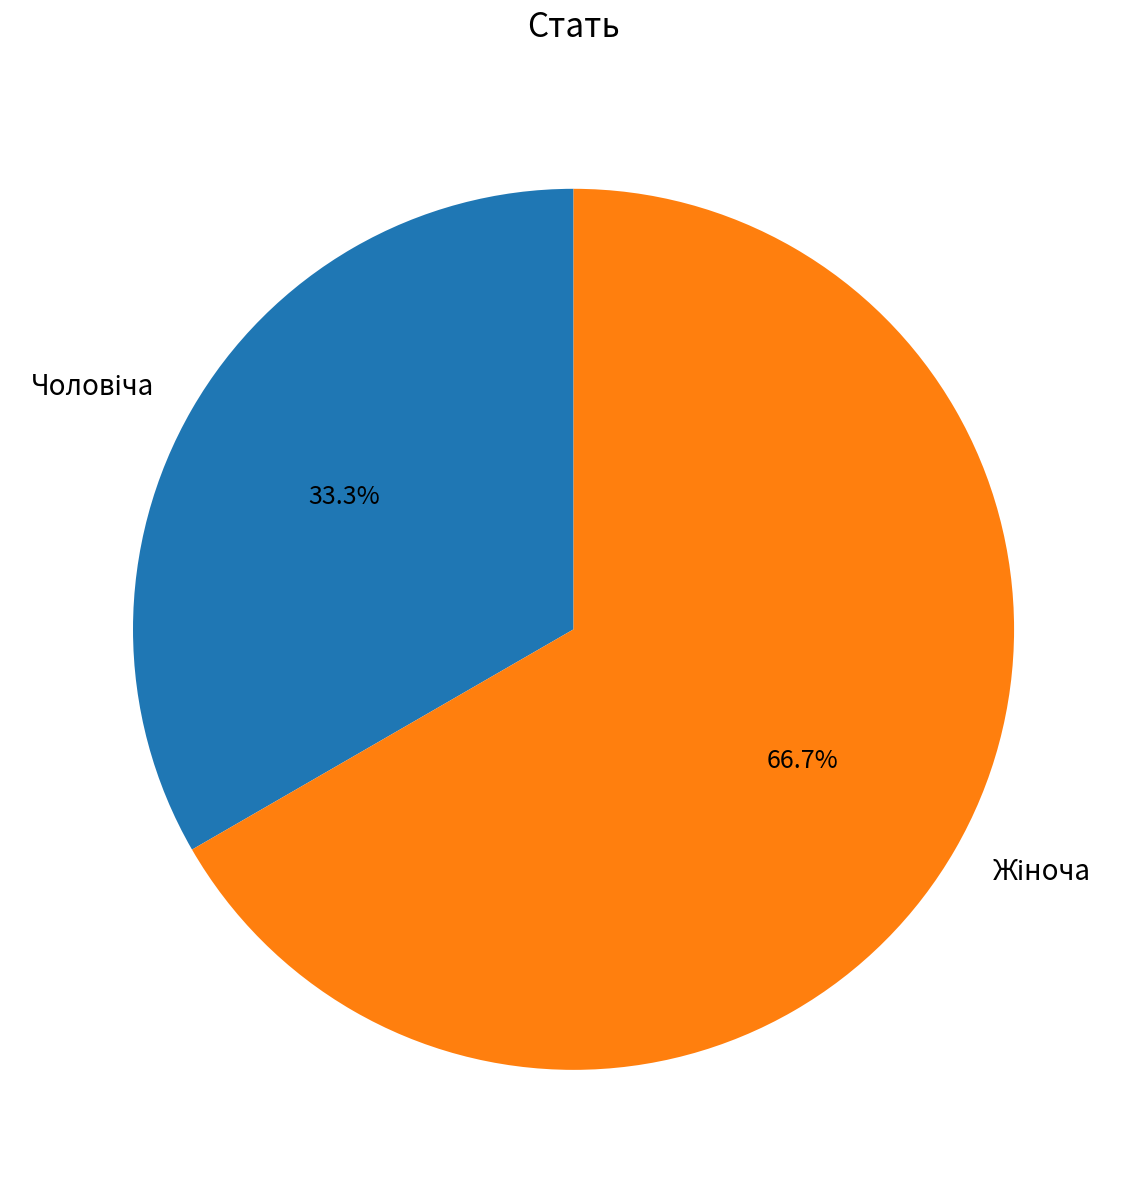

Does any single category account for the majority?

Yes